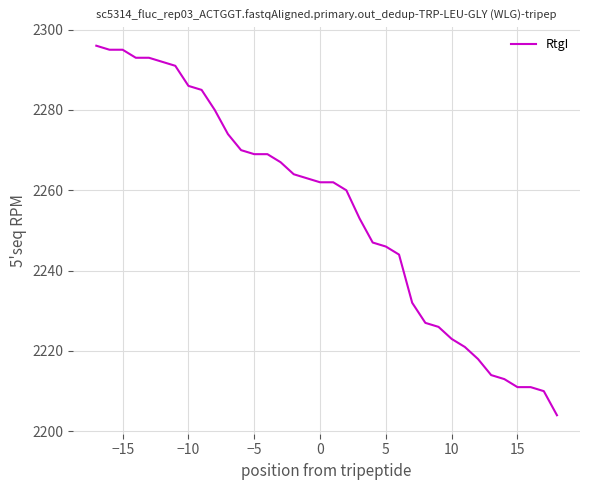

What is the difference between the maximum and minimum values?

92